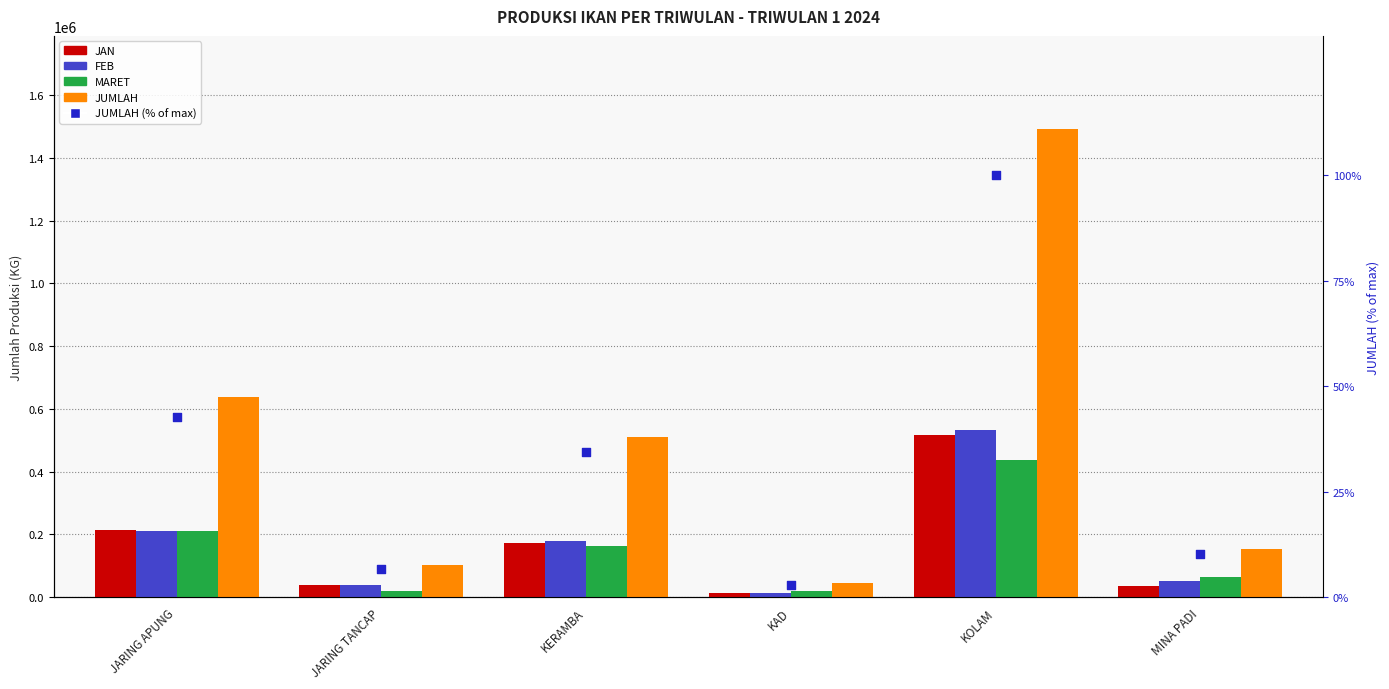

Which series reaches the minimum Y coordinate?

JUMLAH (% of max)